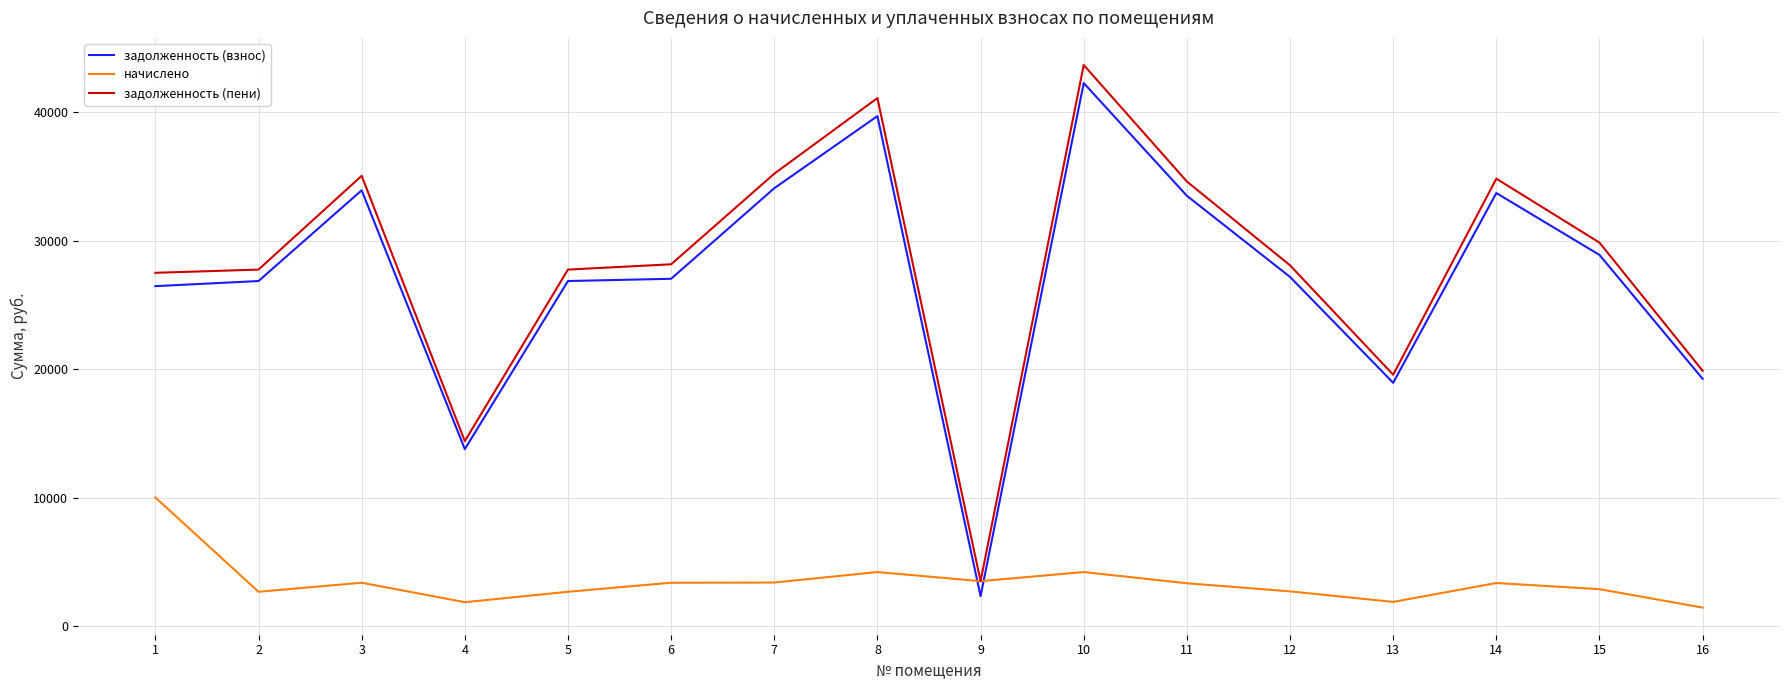

Which label corresponds to the largest value in the chart?

10